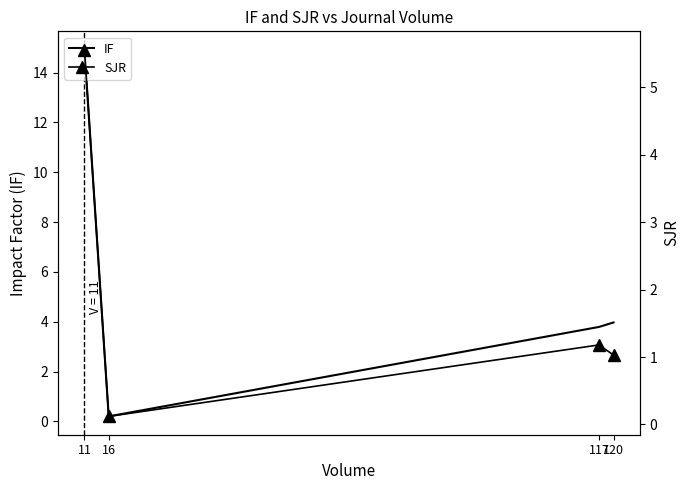

Which series changed the most between 11 and 16?

IF